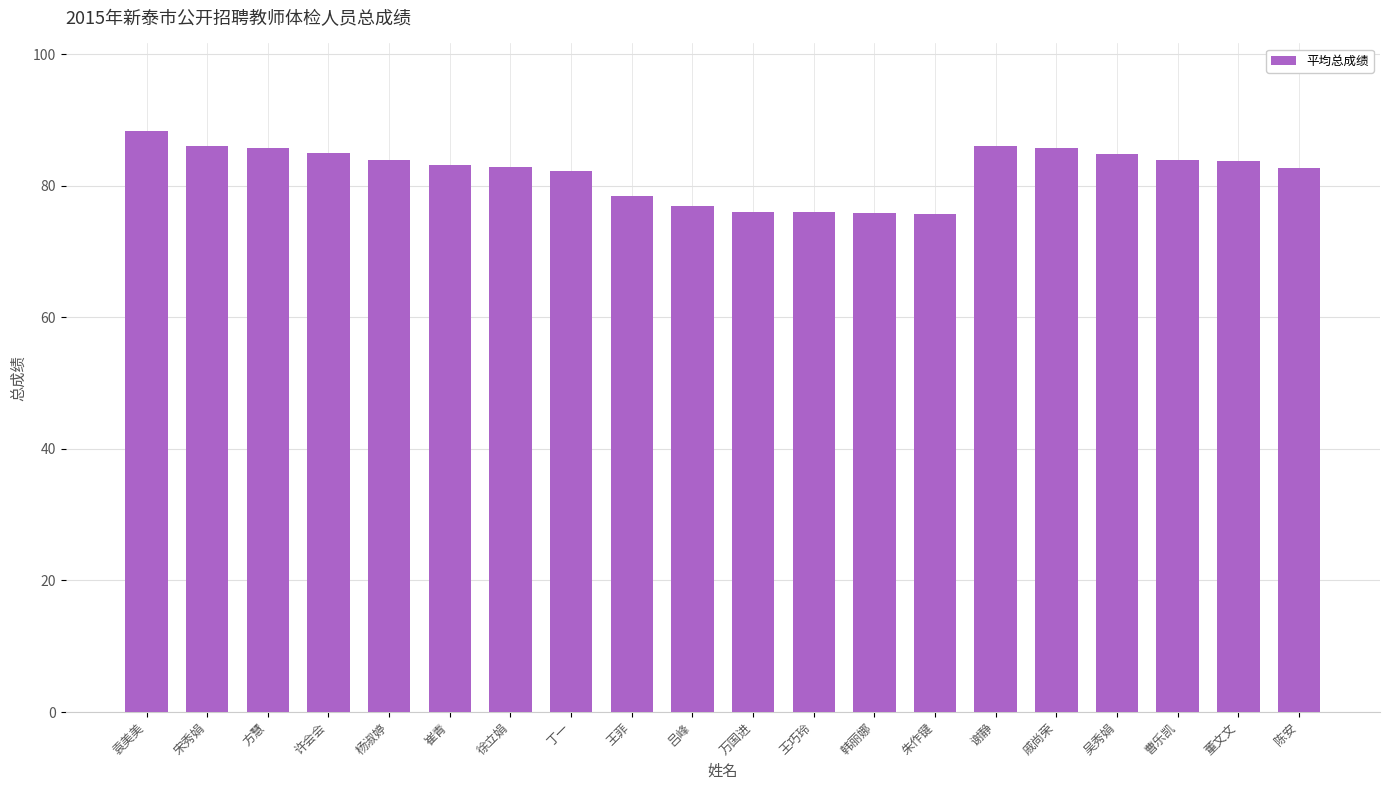

What is the change in value from 杨淑婷 to 朱作键?

-8.2